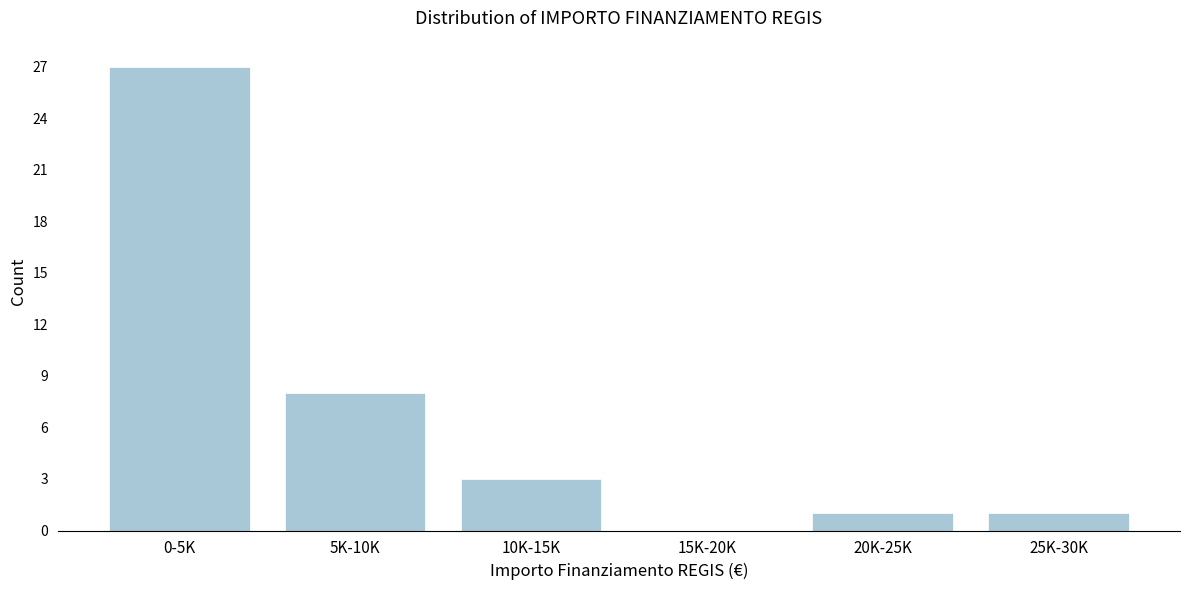

Reading right to left, extract all data points from this chart.

25K-30K=1	20K-25K=1	15K-20K=0	10K-15K=3	5K-10K=8	0-5K=27